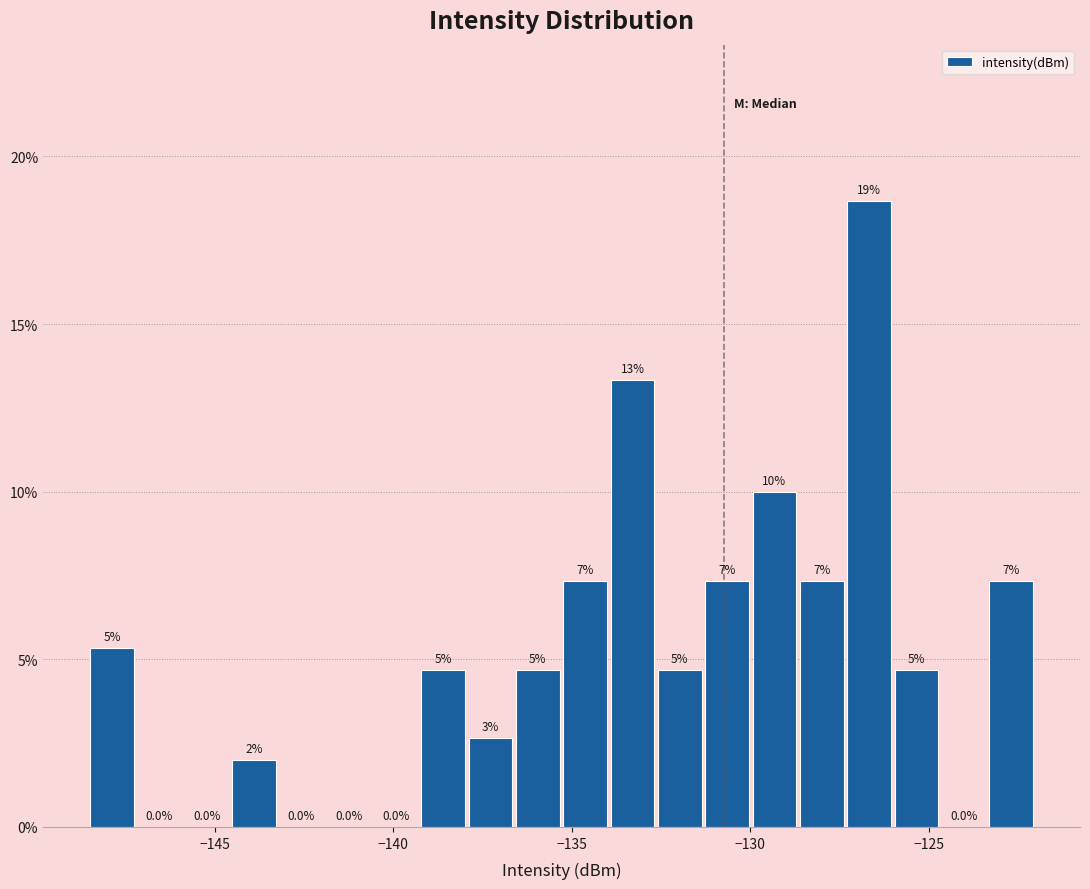

Around what value on the x-axis is the tallest bar? Give the approximate position of its centre, as read against the axis.

-126.5